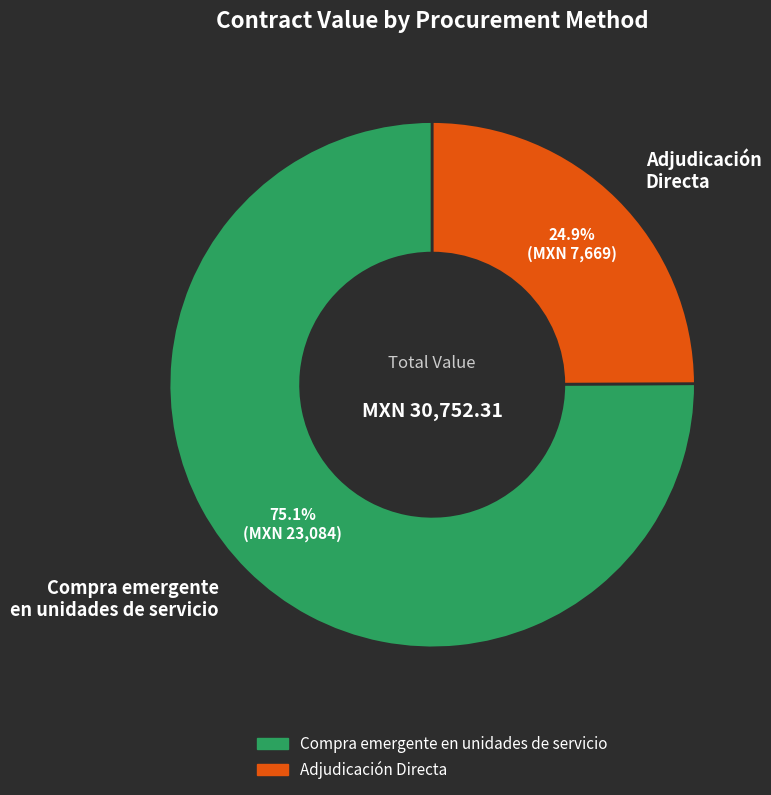

What is the majority slice?

Compra emergente en unidades de servicio